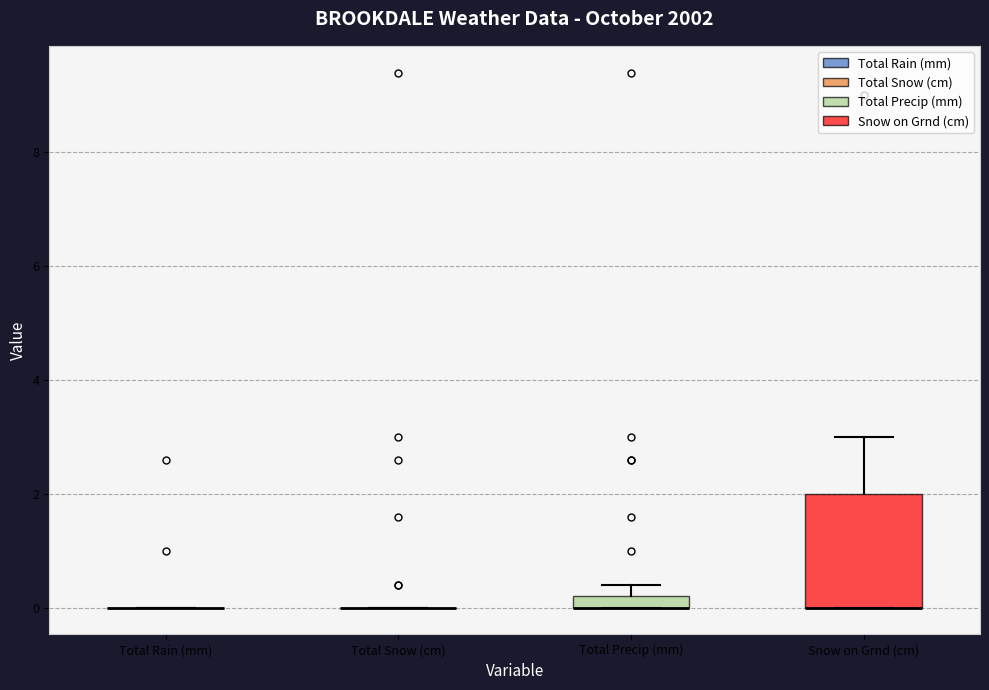

Where is the upper edge of the box for Snow on Grnd (cm) on the y-axis? The values are not printed on the chart, so give them approximately, as read against the axis.

2.0